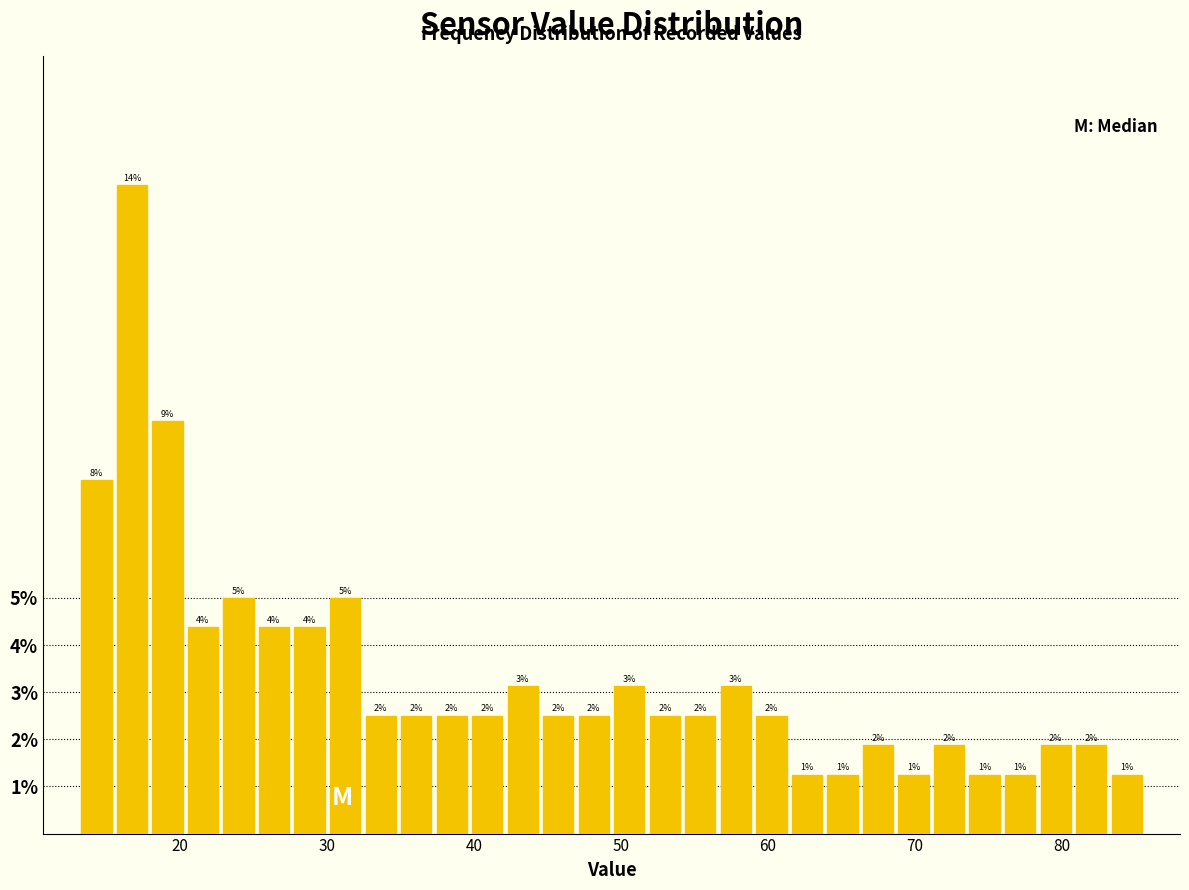

Around what value on the x-axis is the tallest bar? Give the approximate position of its centre, as read against the axis.

17